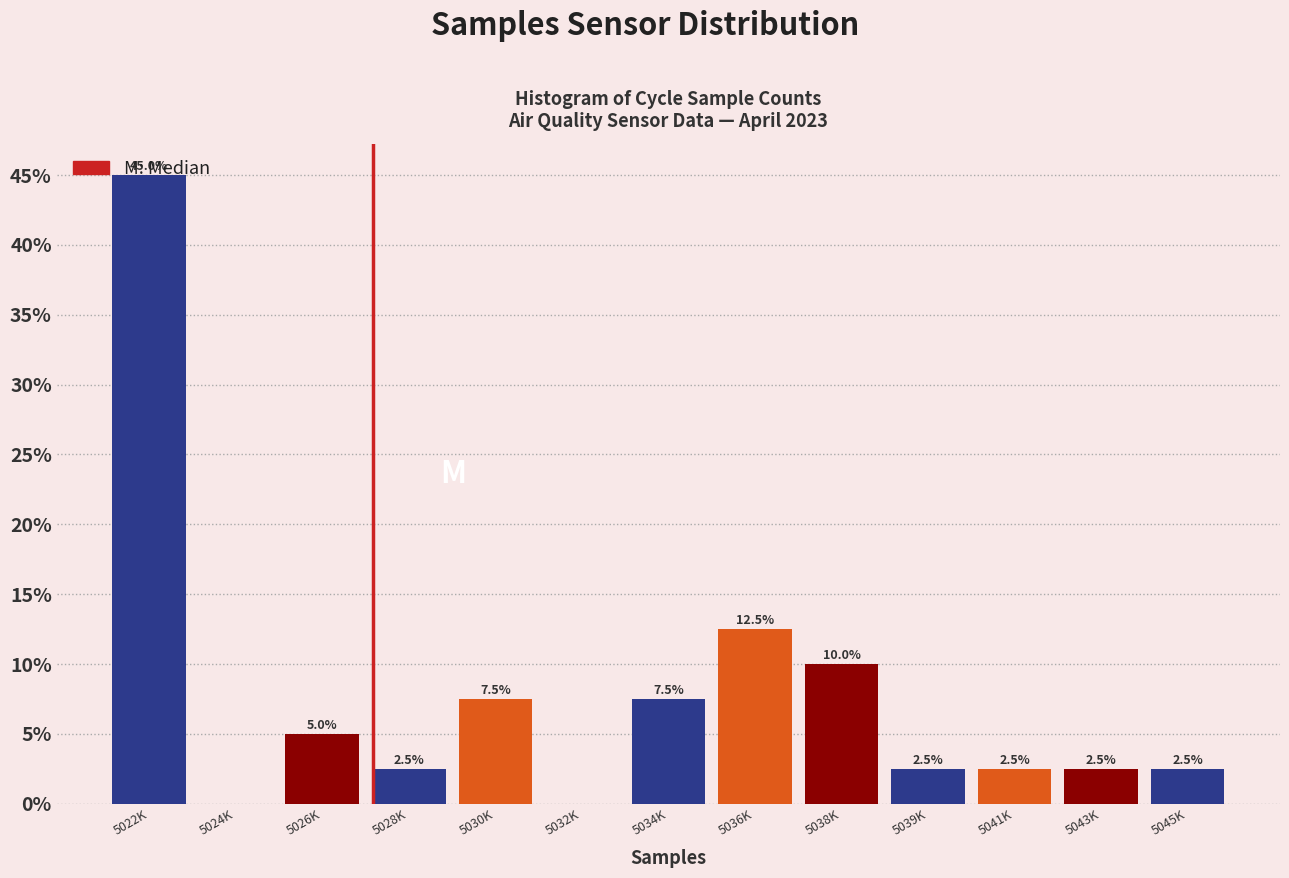

What is the greatest value displayed?

45.0